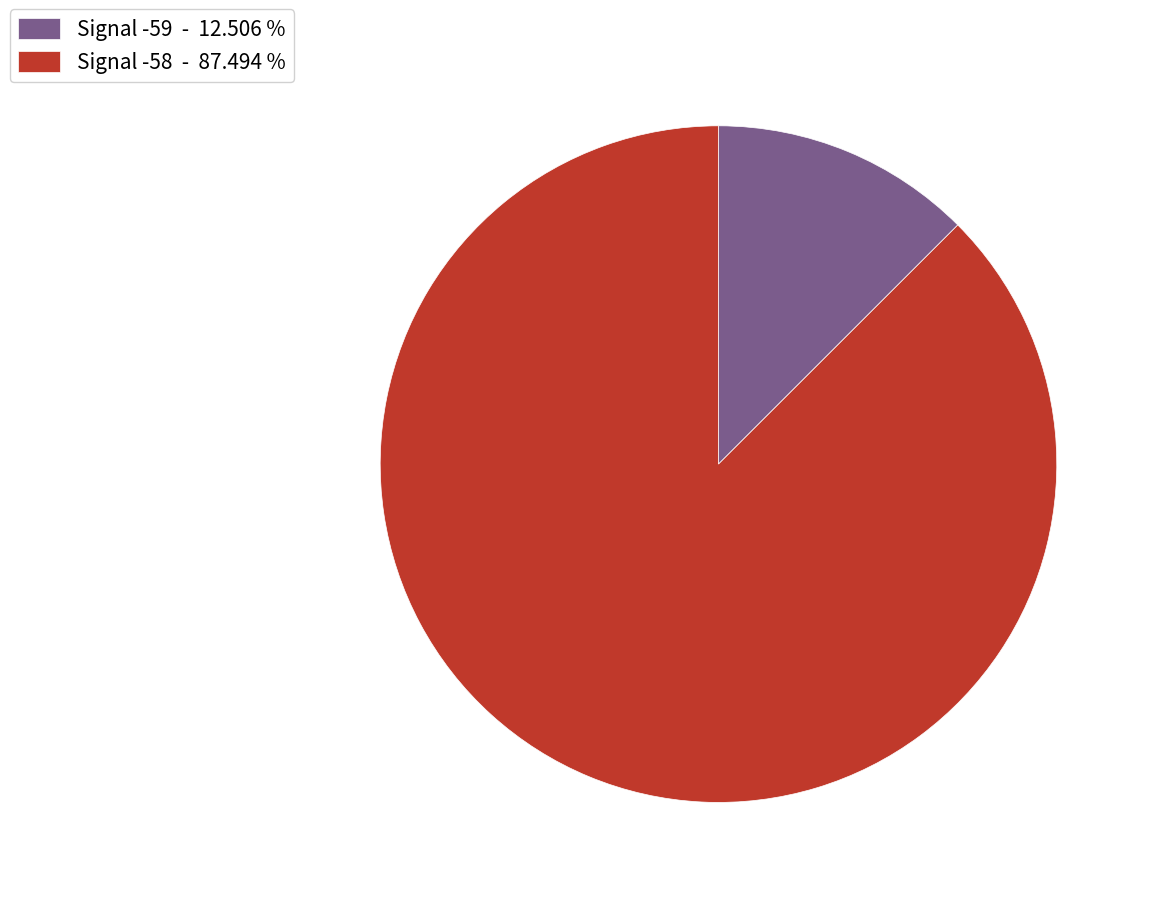

Which slice is the largest?

Signal -58 - 87.494 %